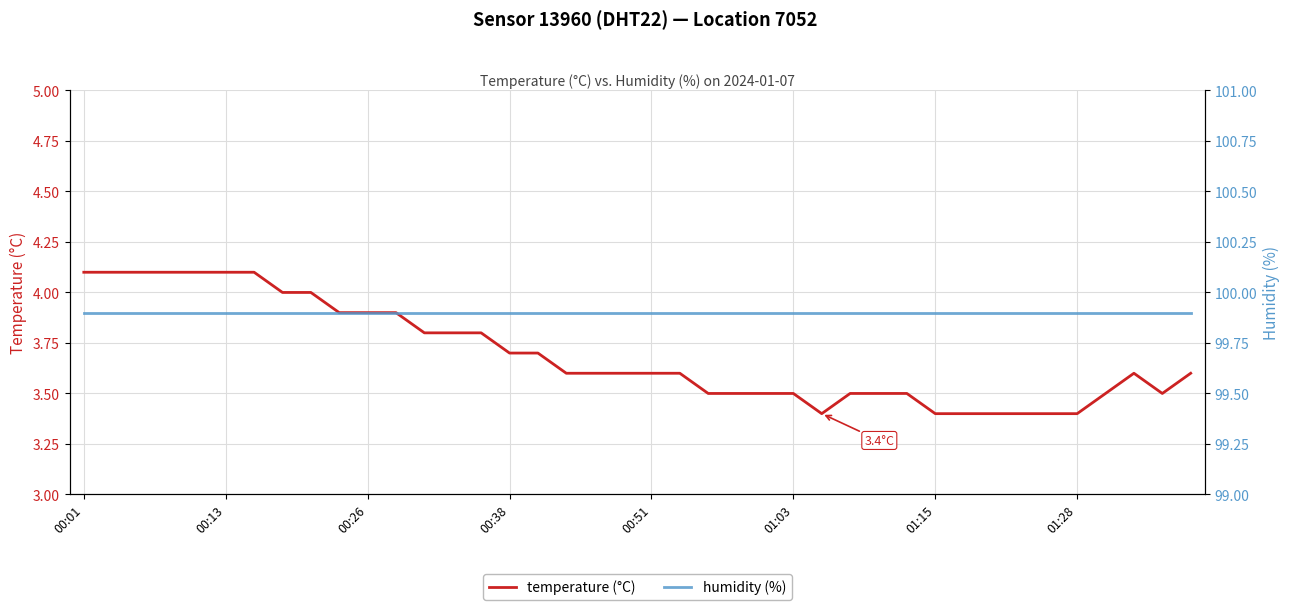

Is it true that humidity (%) equals 99.9 at 33?

True